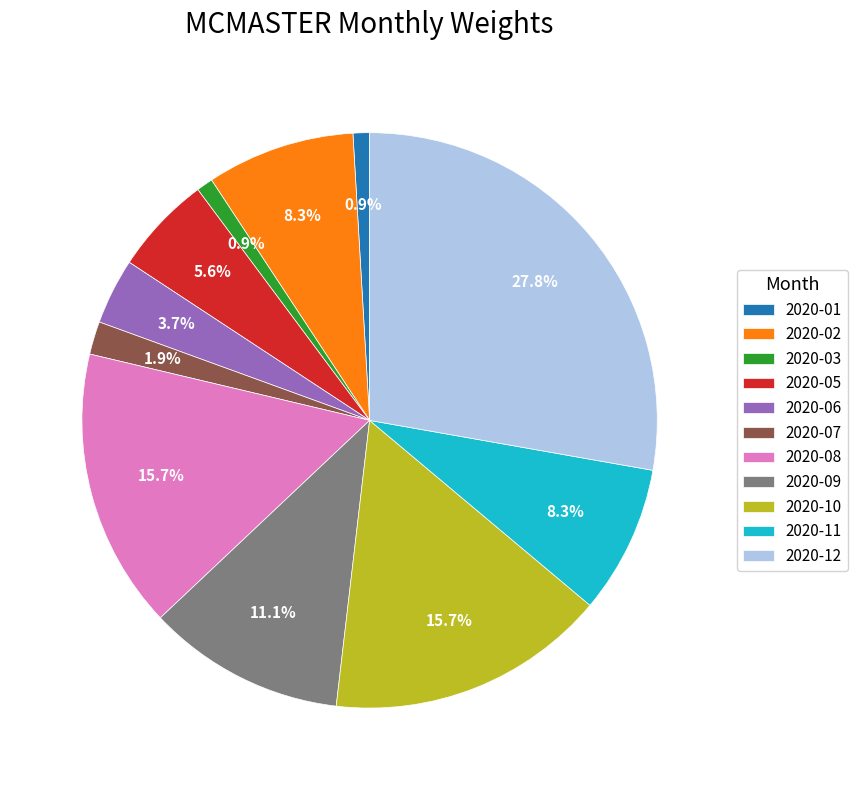

Do 2020-07 and 2020-12 together represent more than half of the pie?

No